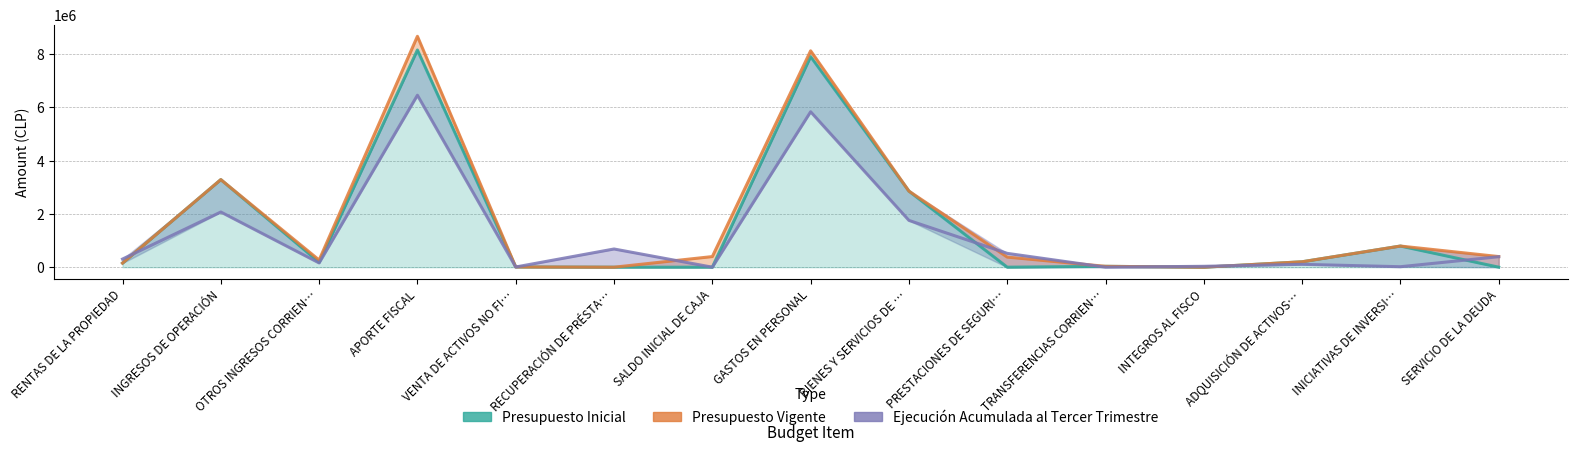

What is the total value across all series at BIENES Y SERVICIOS DE …?

7472240